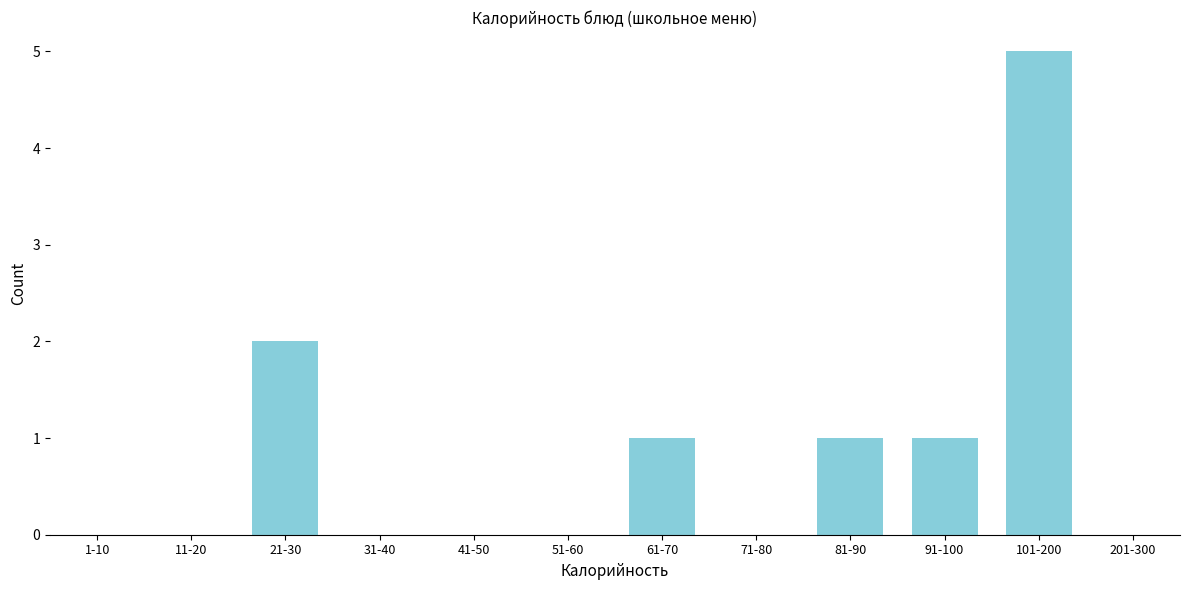

Reading left to right, what are all the values shown in this chart?

1-10=0	11-20=0	21-30=2	31-40=0	41-50=0	51-60=0	61-70=1	71-80=0	81-90=1	91-100=1	101-200=5	201-300=0